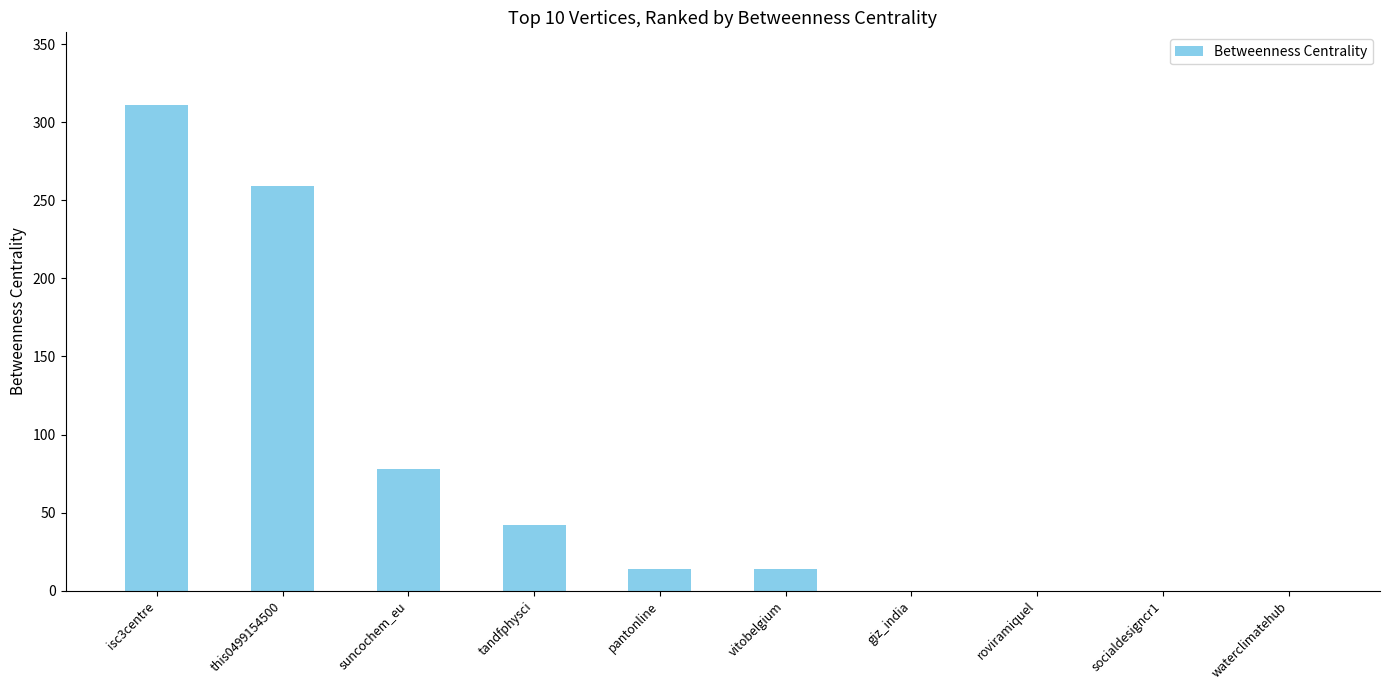

The chart shows a value of 78 at suncochem_eu. True or false?

True